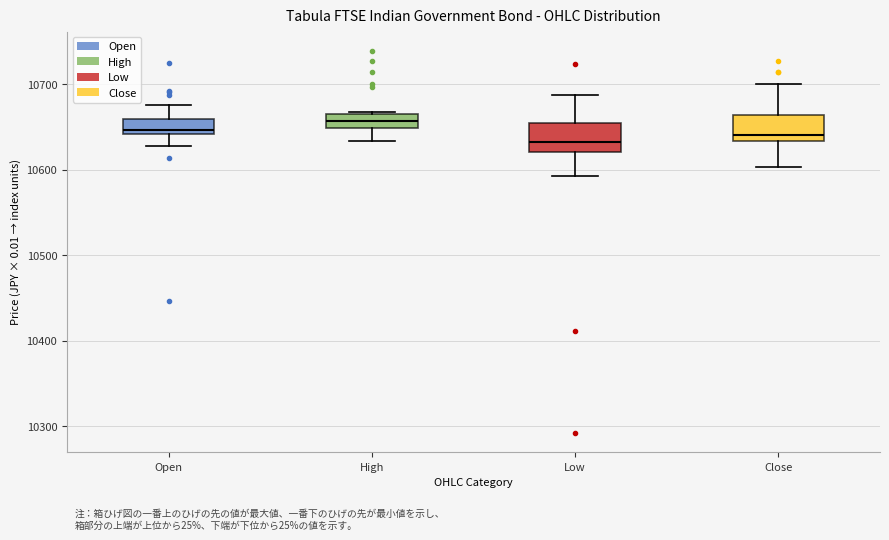

Which box's median line is the highest?

High